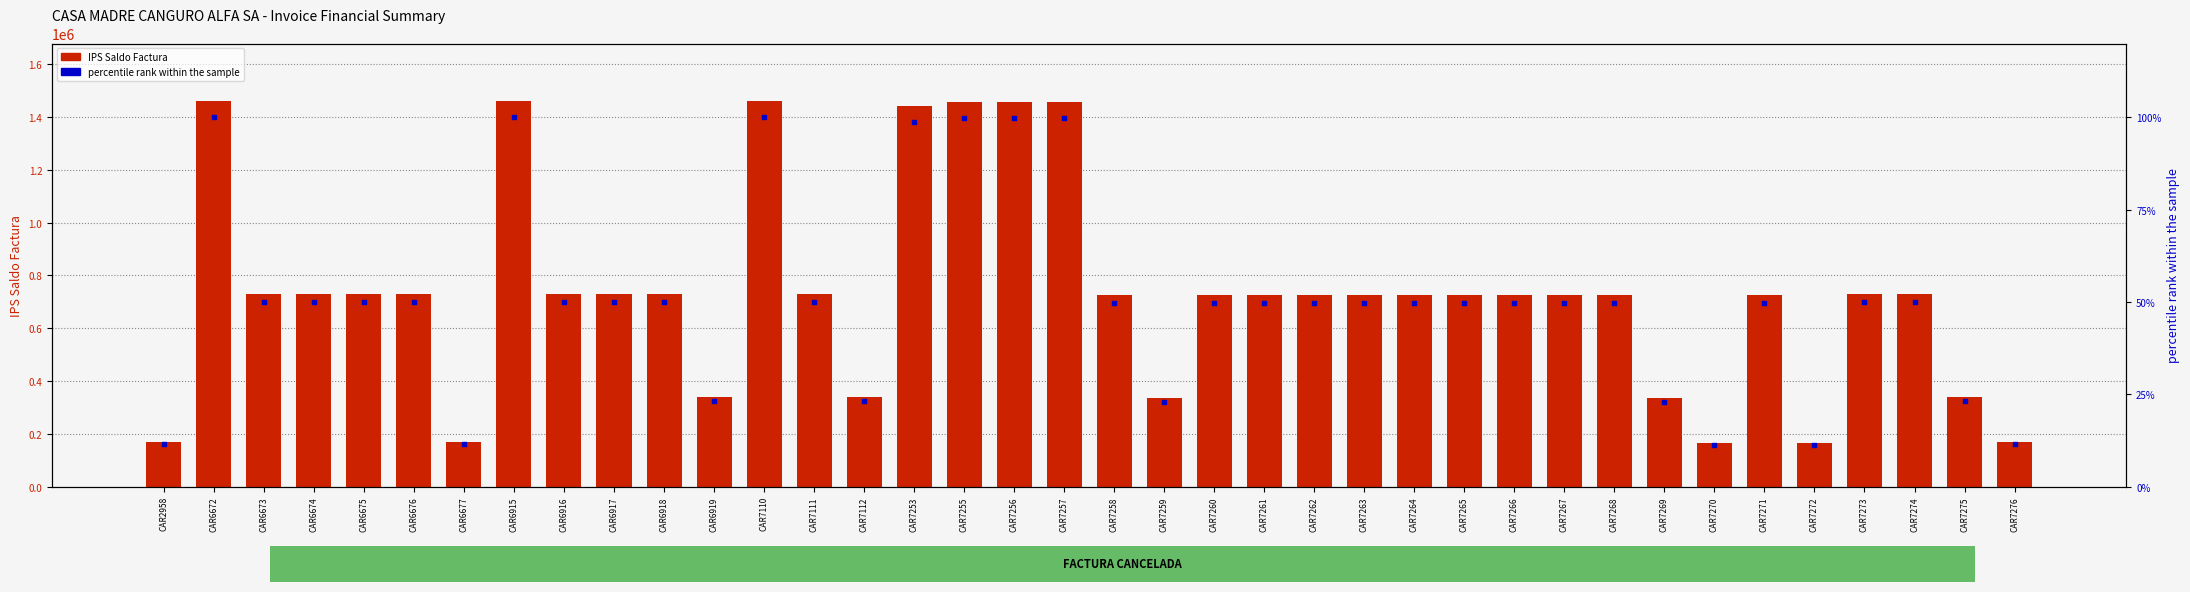

At how many categories does at least one series exceed 1175798?

7